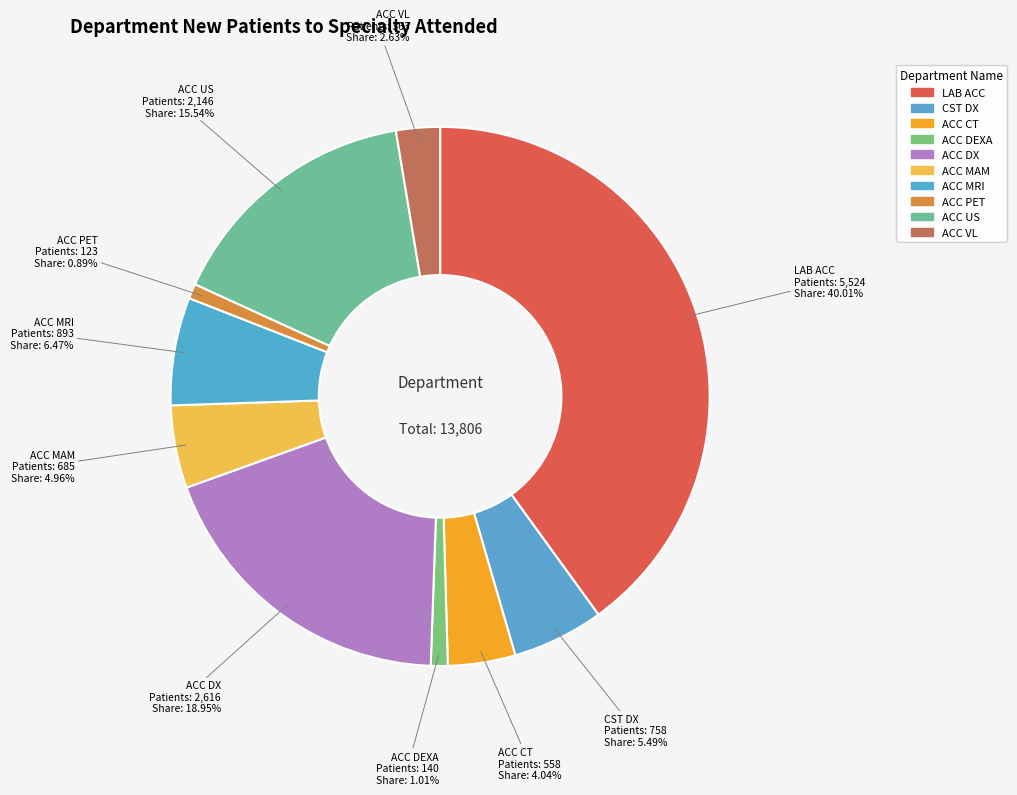

Which has a higher value, LAB ACC or ACC MRI?

LAB ACC